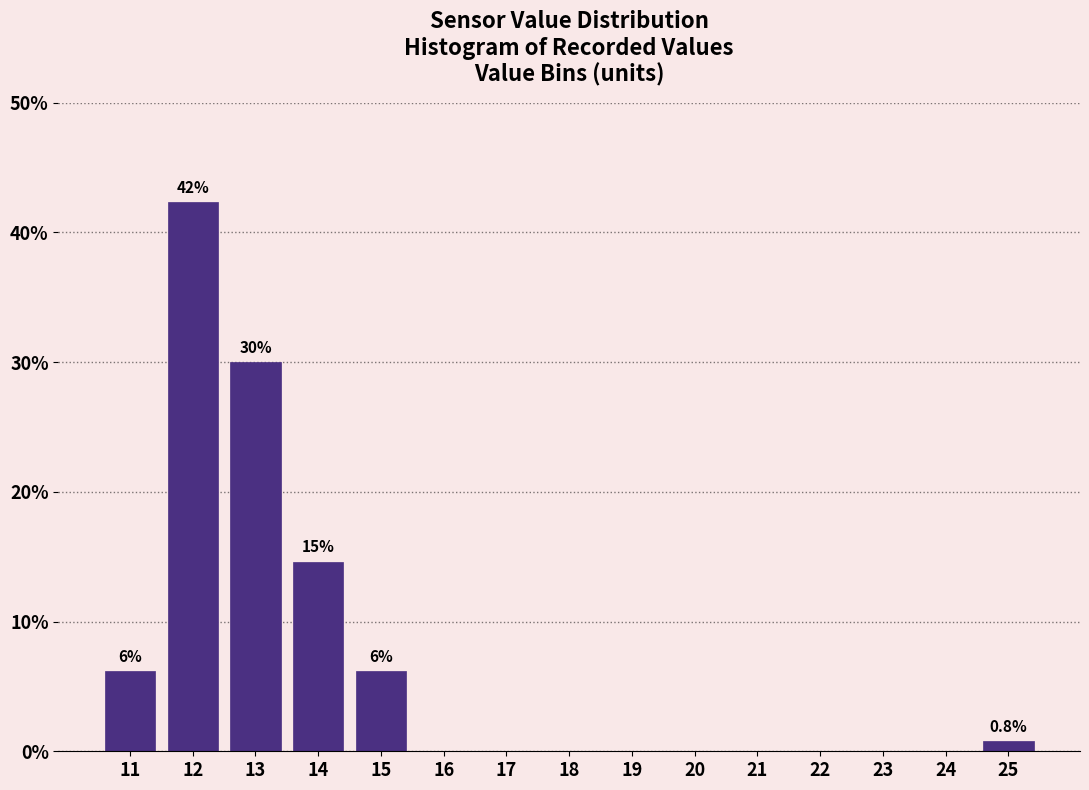

Reading left to right, what are all the values shown in this chart?

11=6.2	12=42.3	13=30.0	14=14.6	15=6.2	16=0.0	17=0.0	18=0.0	19=0.0	20=0.0	21=0.0	22=0.0	23=0.0	24=0.0	25=0.8